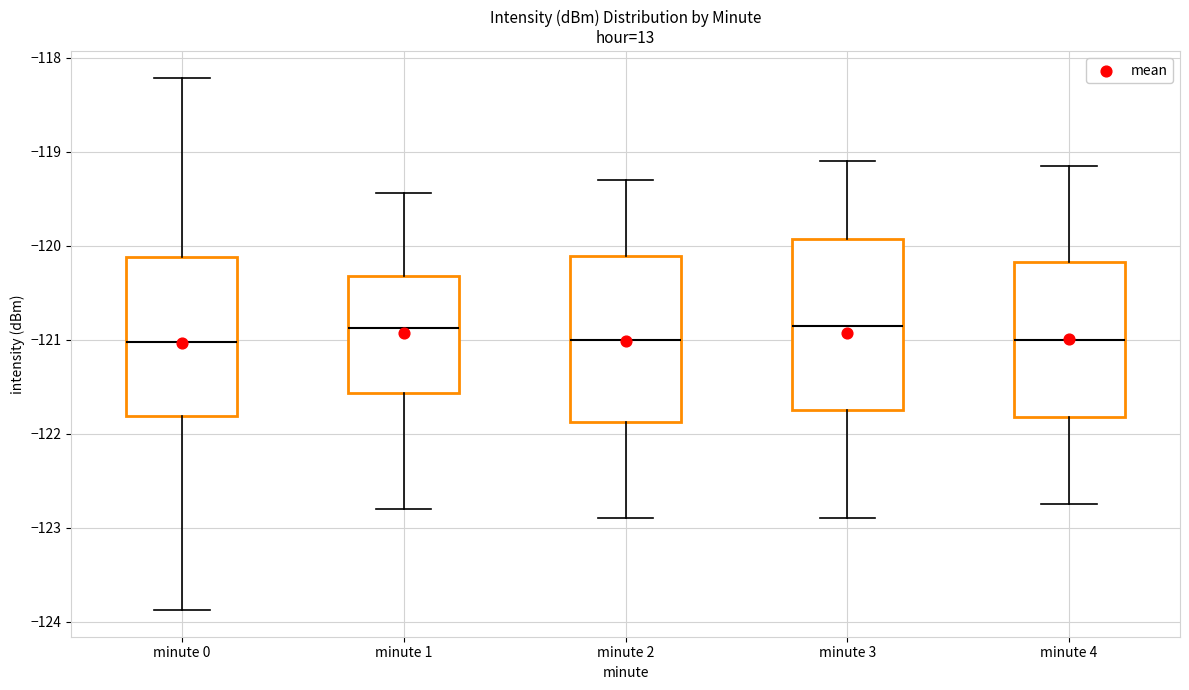

Reading left to right, transcribe this box plot: for each box, give where its median line is, the range the box spans, and where its two whiskers end, as read against the y-axis. The values are not printed on the chart, so give them approximately, as read against the axis.

minute 0: median -121.0, box -121.8 to -120.1, whiskers -123.9 to -118.2
minute 1: median -120.9, box -121.6 to -120.3, whiskers -122.8 to -119.4
minute 2: median -121.0, box -121.9 to -120.1, whiskers -122.9 to -119.3
minute 3: median -120.8, box -121.7 to -119.9, whiskers -122.9 to -119.1
minute 4: median -121.0, box -121.8 to -120.2, whiskers -122.7 to -119.1